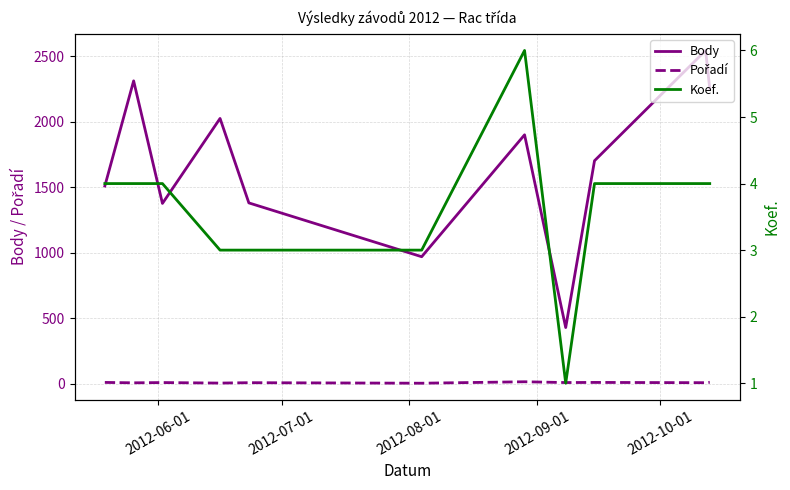

What is the lowest value of the Body series?

428